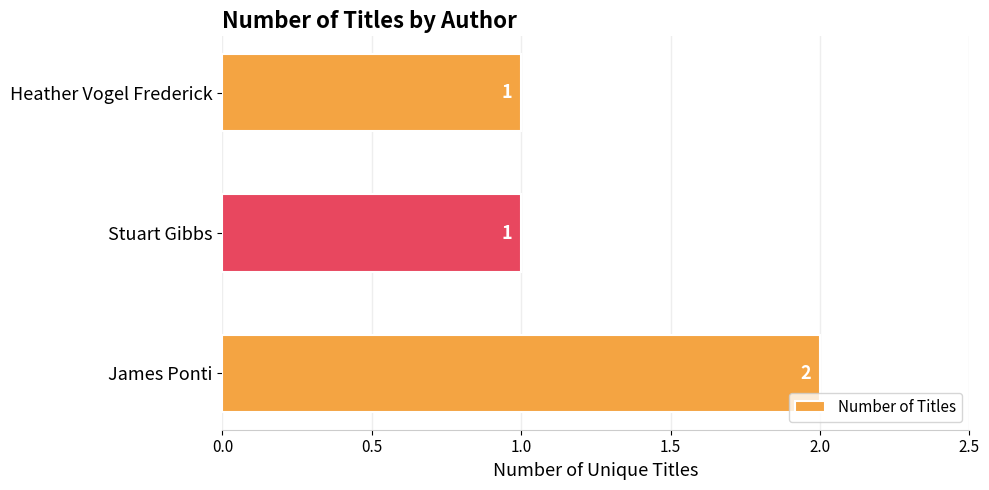

Are the bars horizontal?

Yes